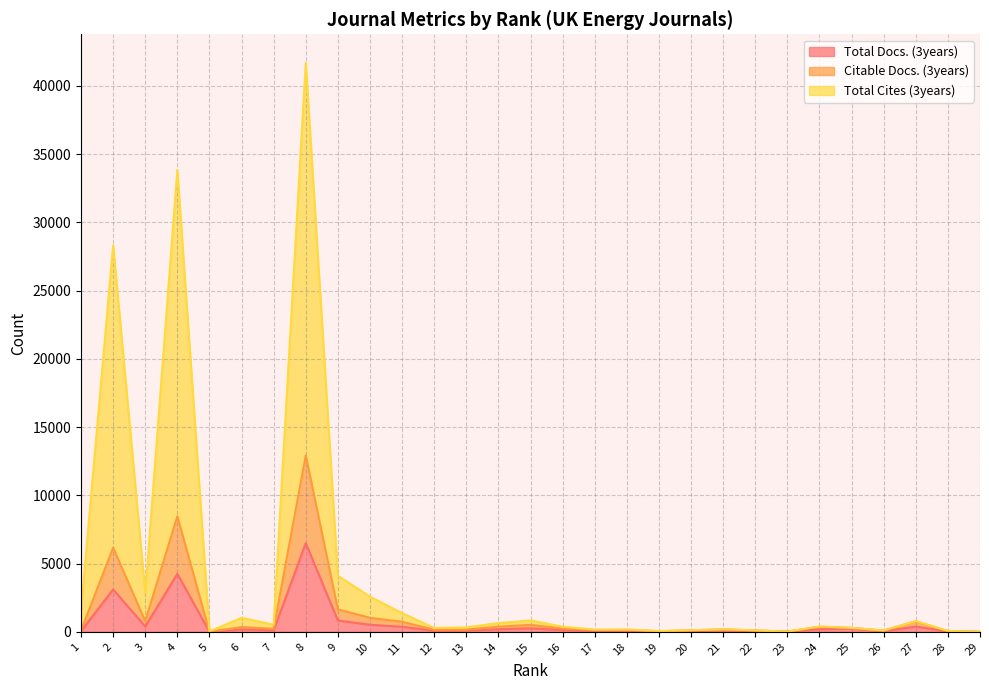

True or false: Total Docs. (3years) and Total Cites (3years) cross at least once.

False